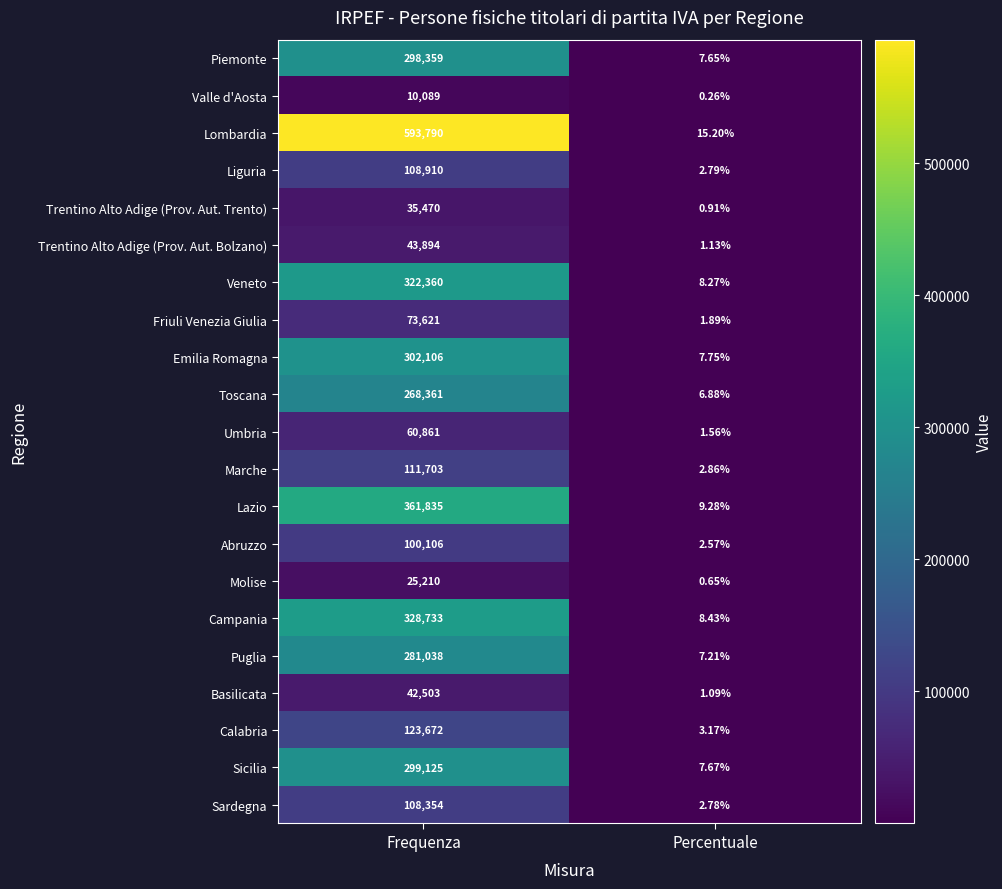

List the labels in order of Liguria value, smallest first.

Percentuale, Frequenza